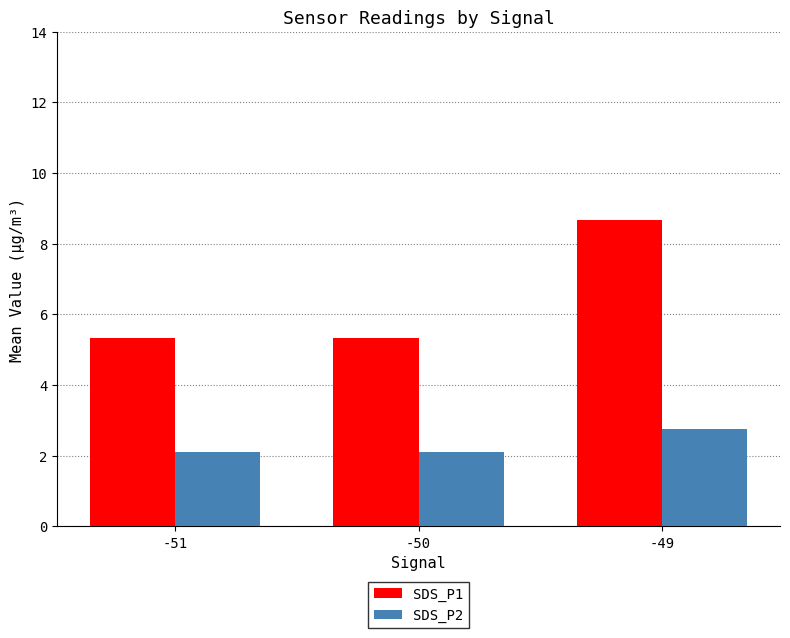

Which series has the largest total across all categories?

SDS_P1